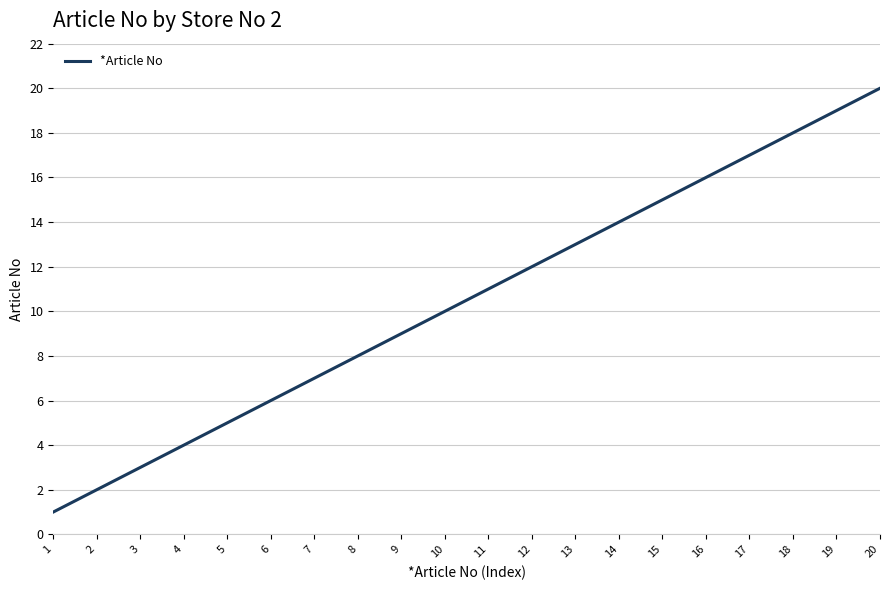

Rank the categories by value from lowest to highest.

1, 2, 3, 4, 5, 6, 7, 8, 9, 10, 11, 12, 13, 14, 15, 16, 17, 18, 19, 20